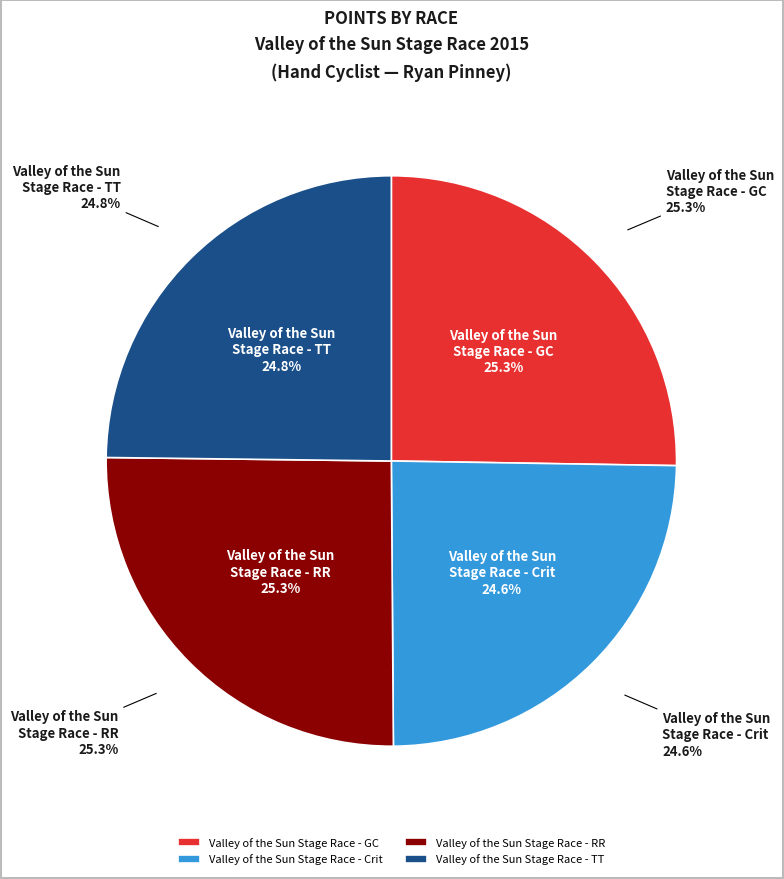

The Valley of the Sun Stage Race - RR slice represents 25% of the pie. True or false?

True